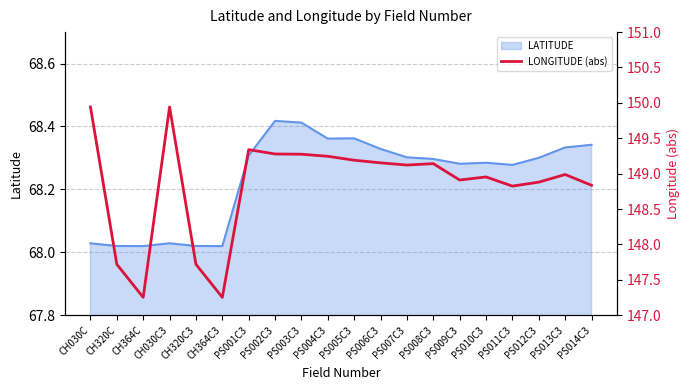

The LATITUDE series shows 68.3 at PS012C3. True or false?

True